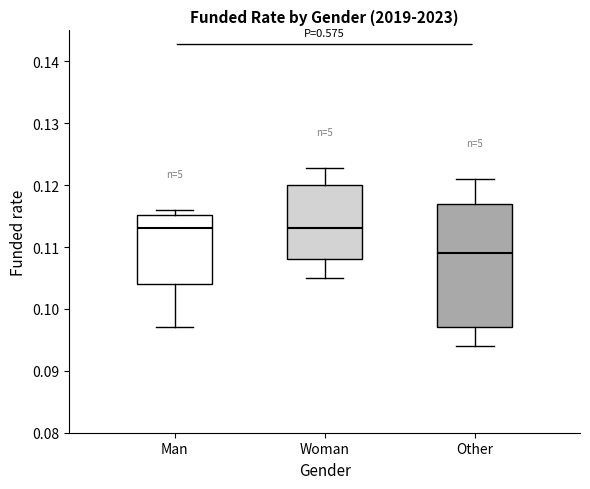

Where is the upper edge of the box for Other on the y-axis? The values are not printed on the chart, so give them approximately, as read against the axis.

0.117